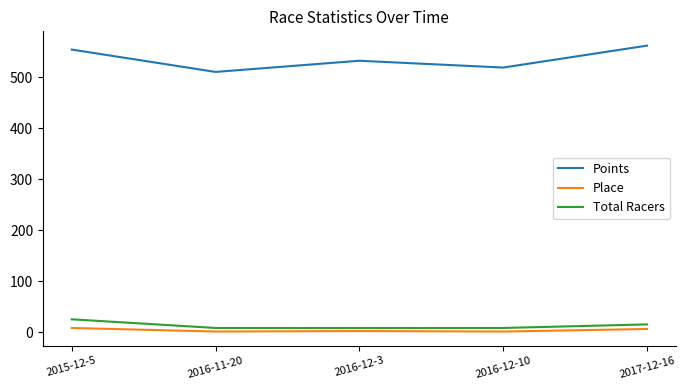

True or false: Place and Total Racers cross at least once.

False